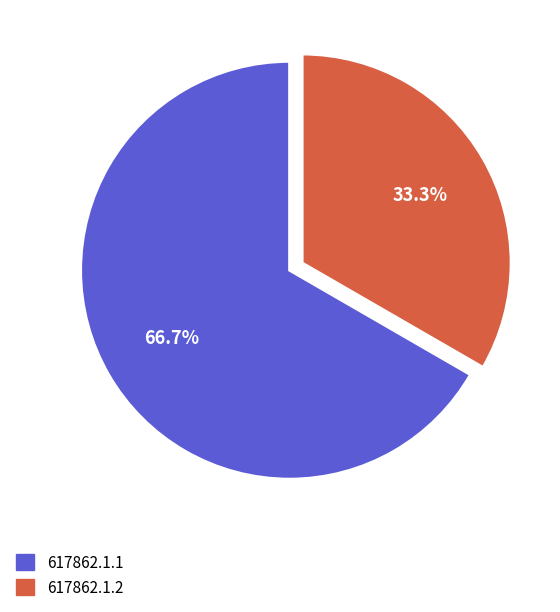

Is there a majority slice in this chart?

Yes